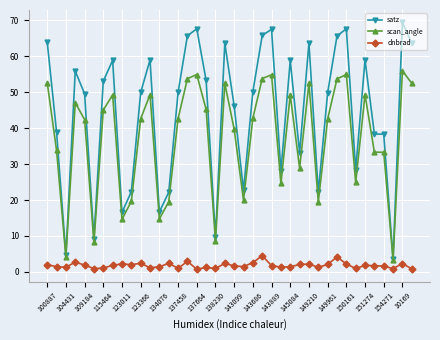

How many distinct data groups are displayed?

3